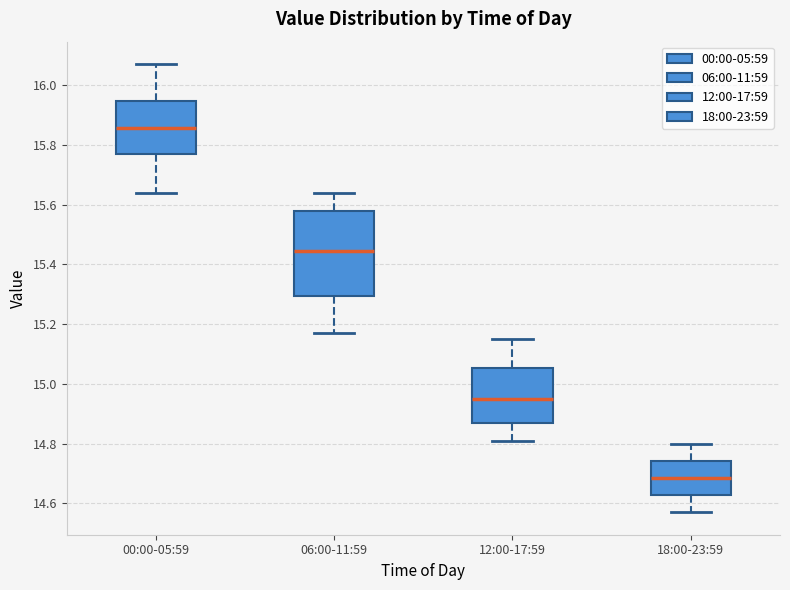

Where does the upper whisker of the box for 18:00-23:59 end on the y-axis? The values are not printed on the chart, so give them approximately, as read against the axis.

14.80